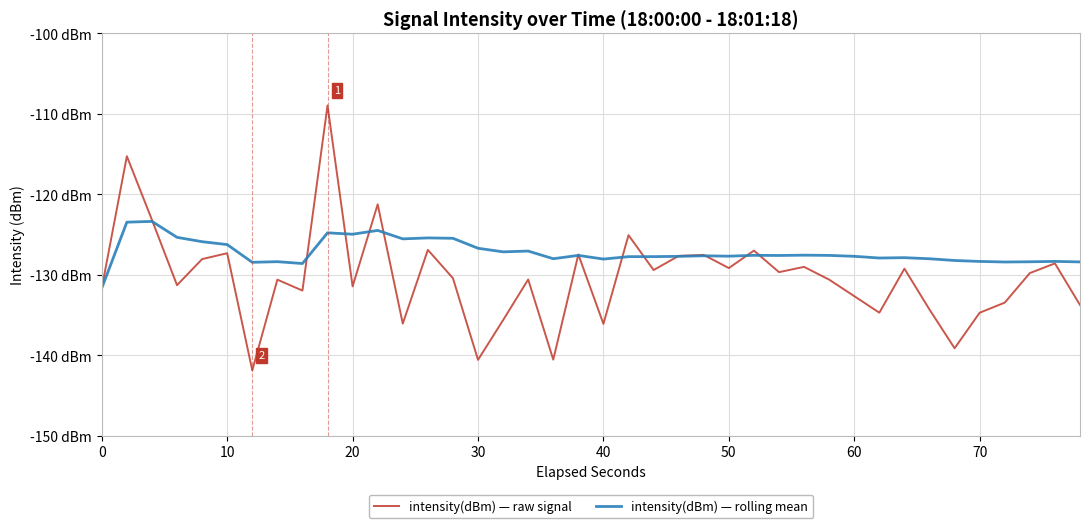

What are all the series names shown in the legend?

intensity(dBm) — raw signal, intensity(dBm) — rolling mean